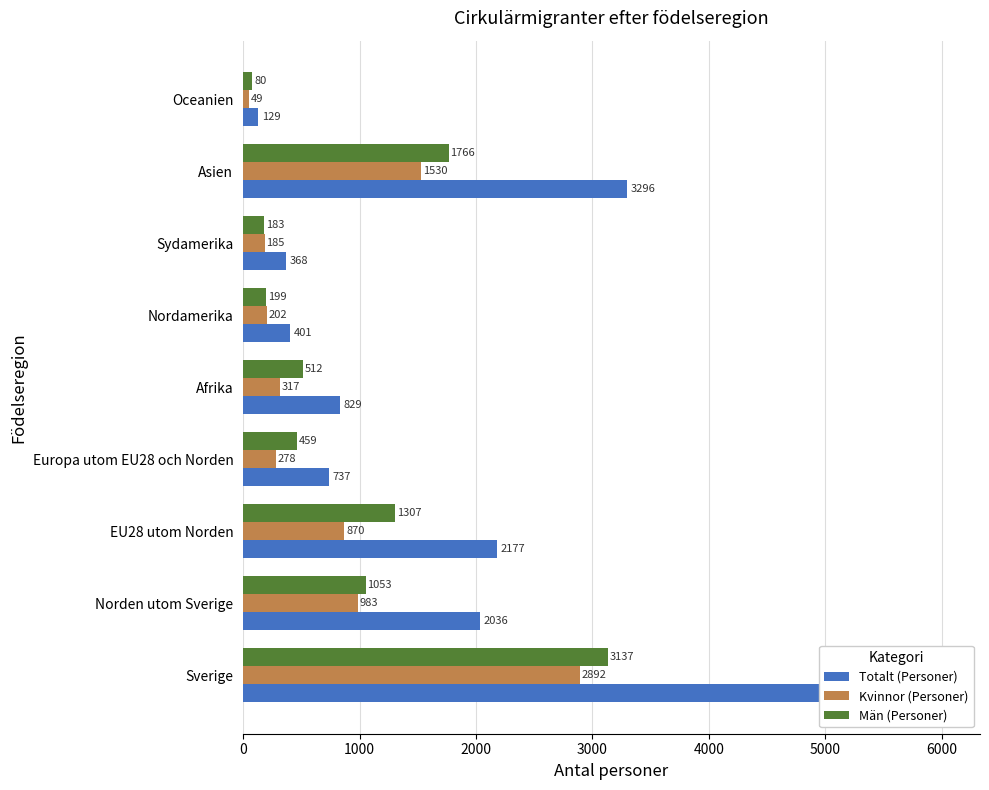

What are all the series names shown in the legend?

Totalt (Personer), Kvinnor (Personer), Män (Personer)